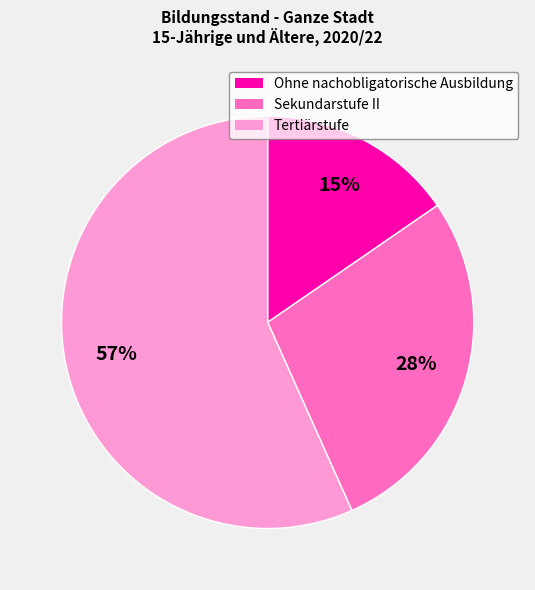

What percentage is the Tertiärstufe slice, to the nearest percent?

57%